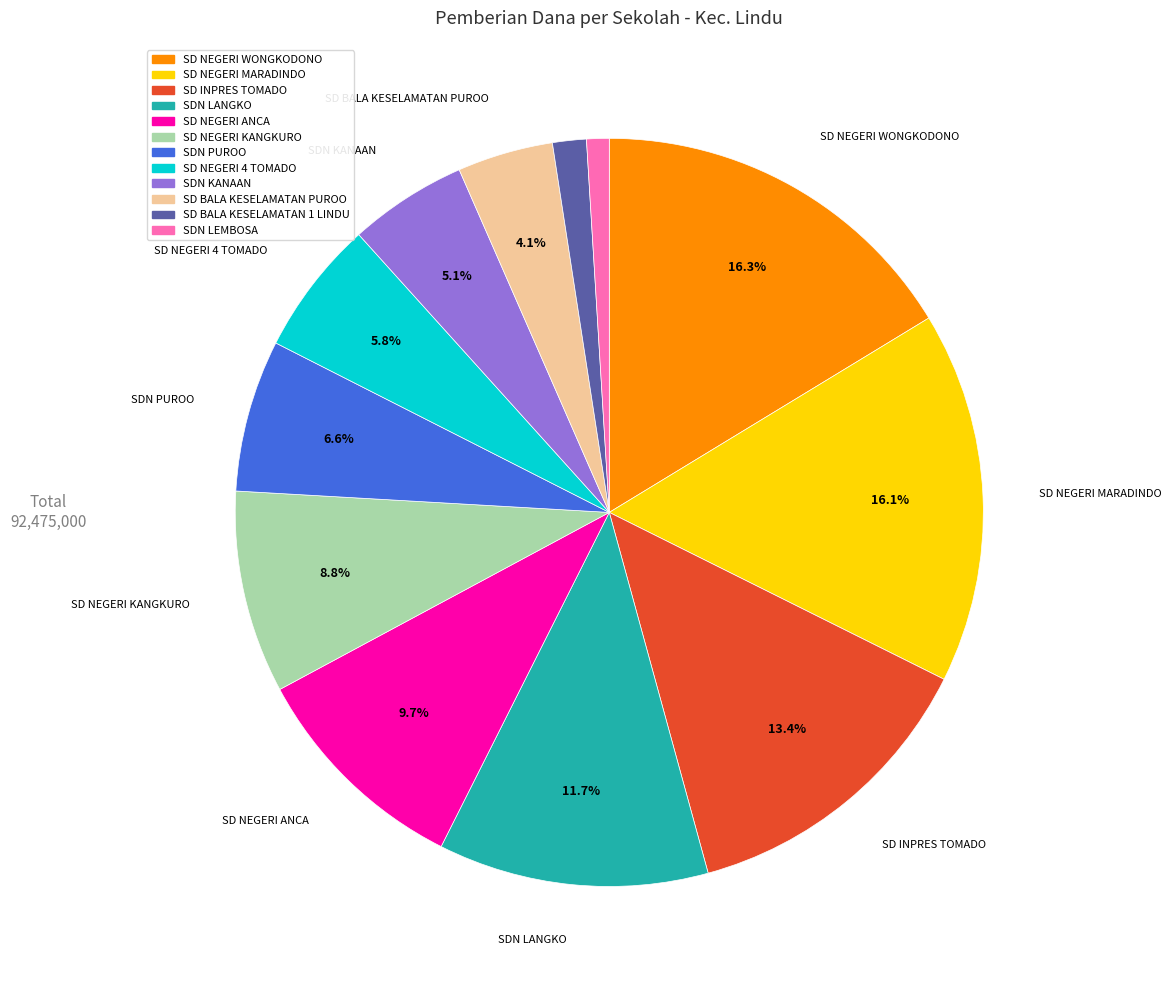

Does any single category account for the majority?

No